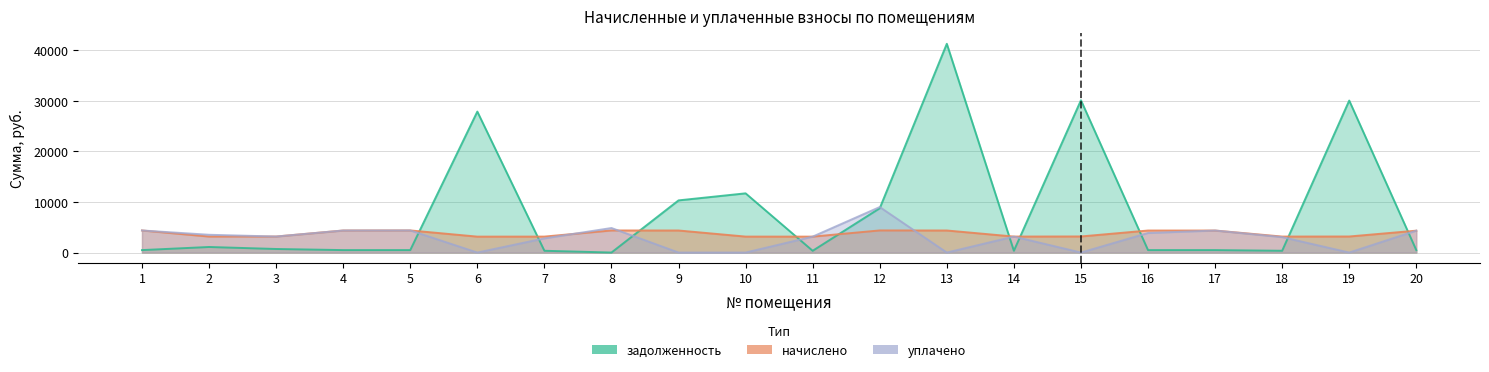

What are all the series names shown in the legend?

задолженность, начислено, уплачено